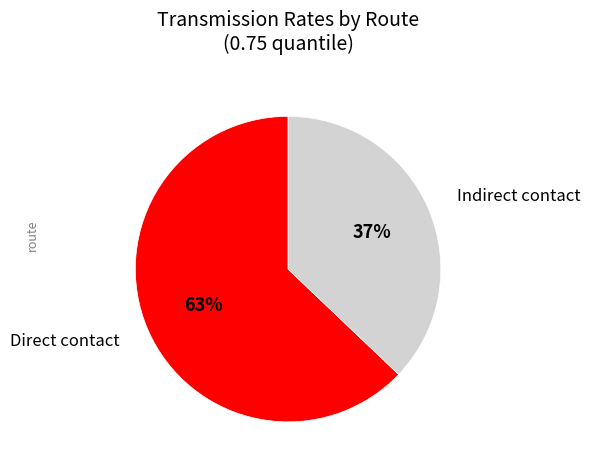

What percentage is the Indirect contact slice, to the nearest percent?

37%